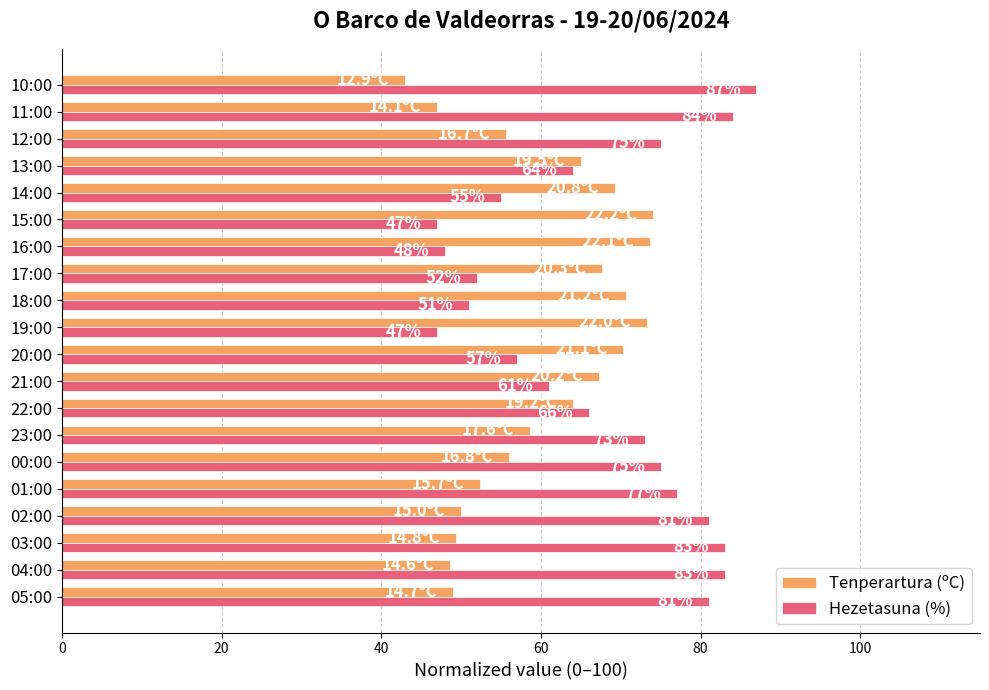

Rank the series by their average value, from highest to lowest.

Hezetasuna (%), Tenperartura (ºC)